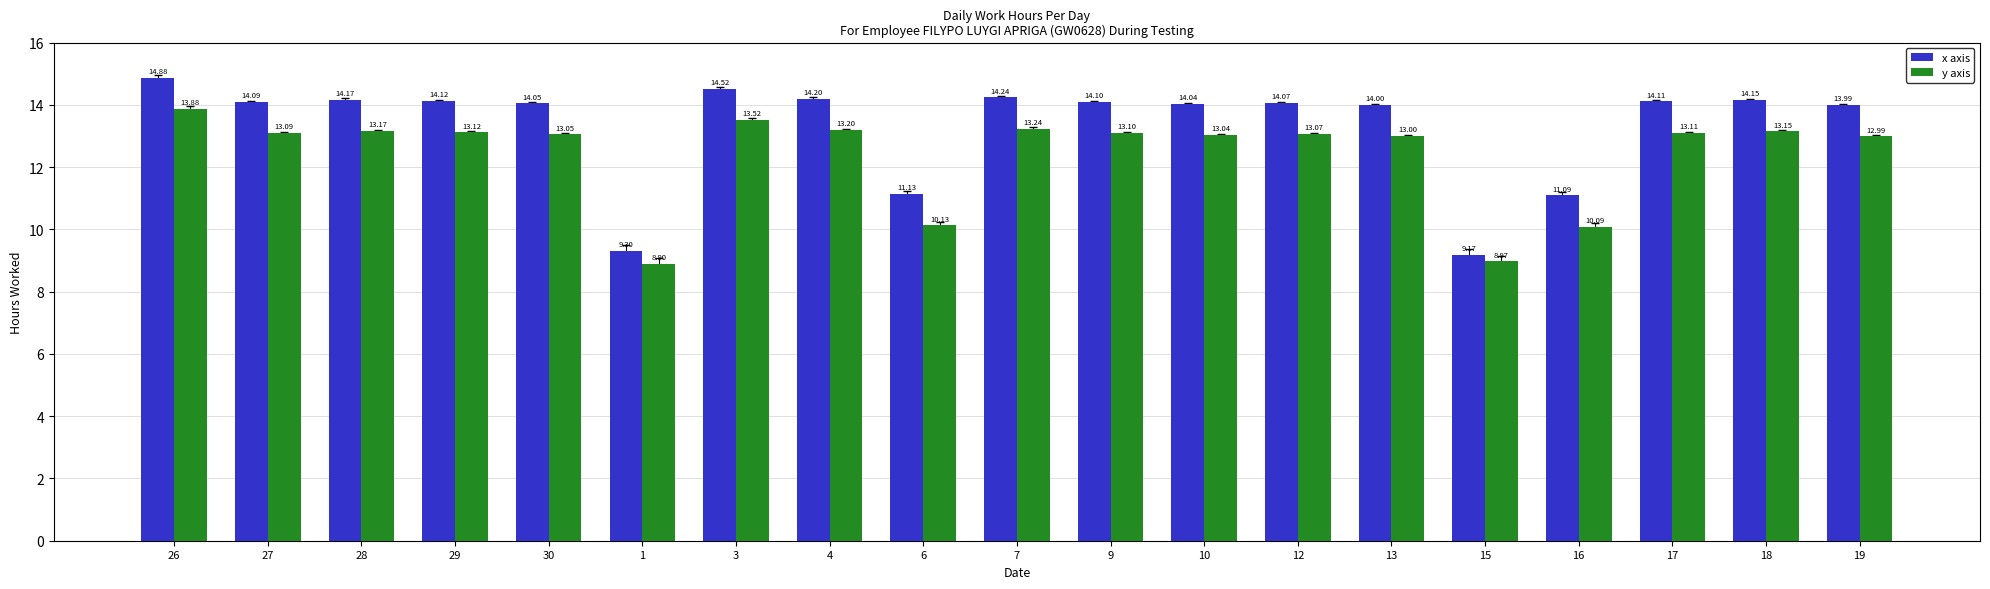

Which series has the largest total across all categories?

x axis